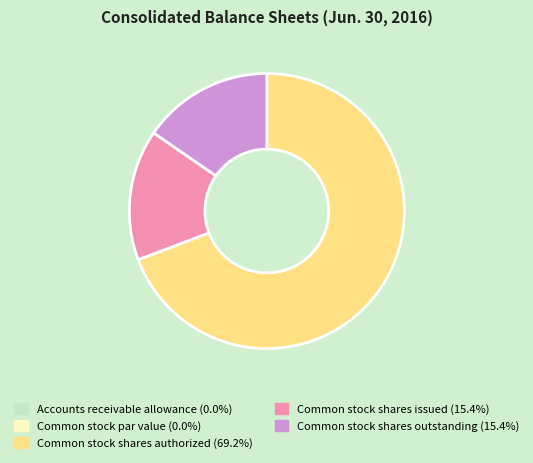

Does any single category account for the majority?

Yes